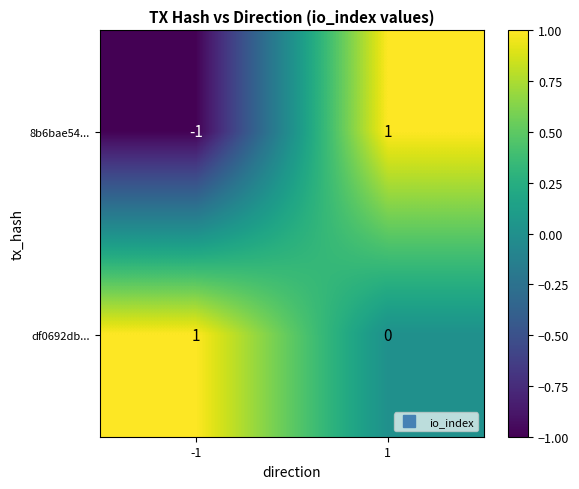

At which category is the sum across all series the highest?

1